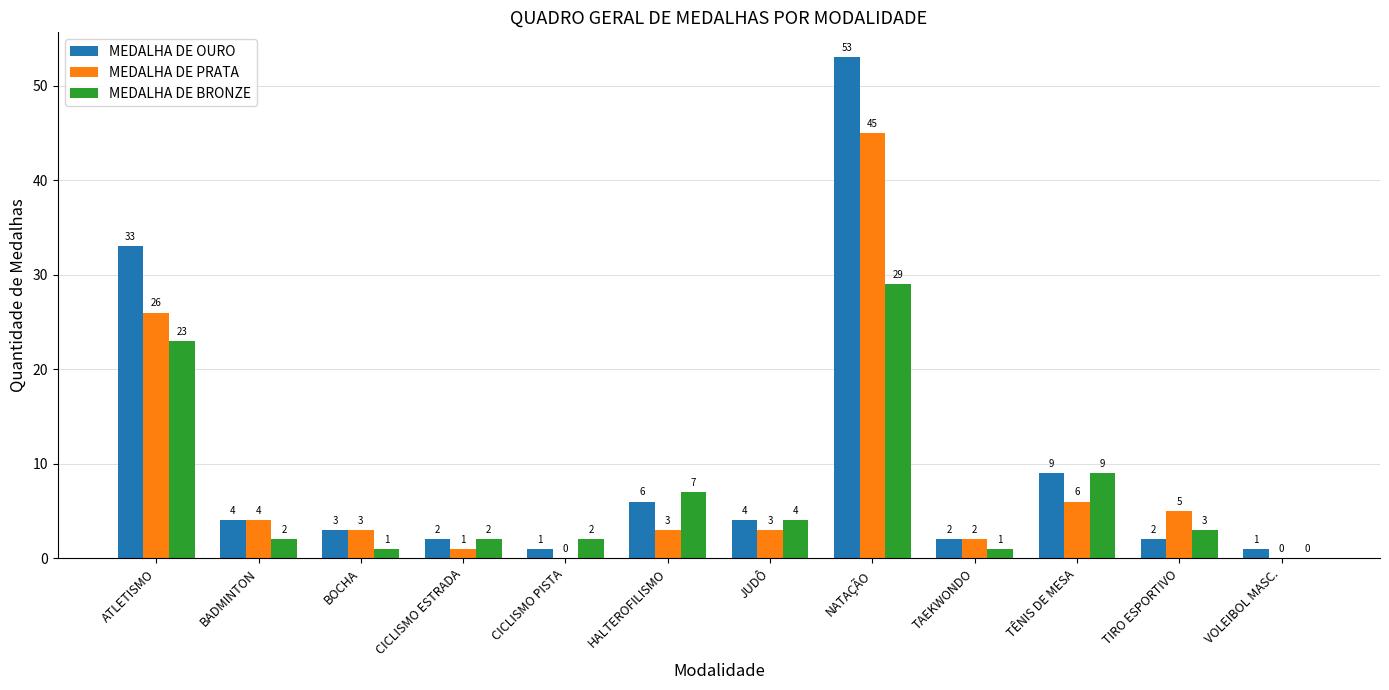

The value of MEDALHA DE BRONZE at TÊNIS DE MESA is 9. True or false?

True